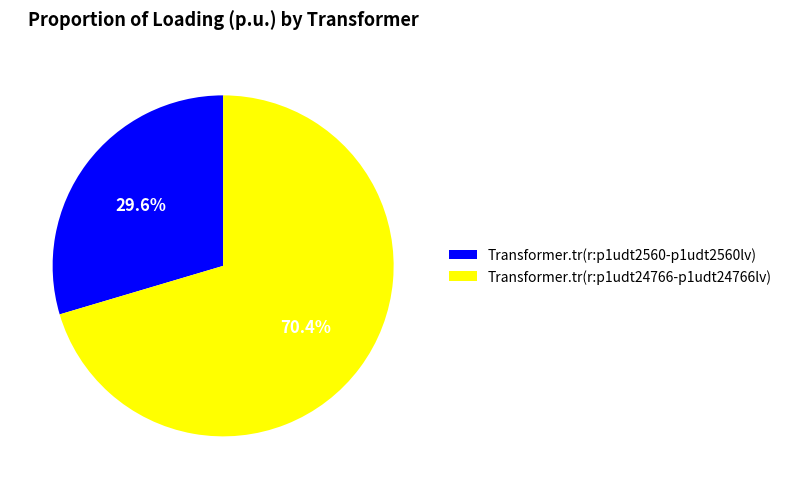

Count the number of slices in the pie.

2